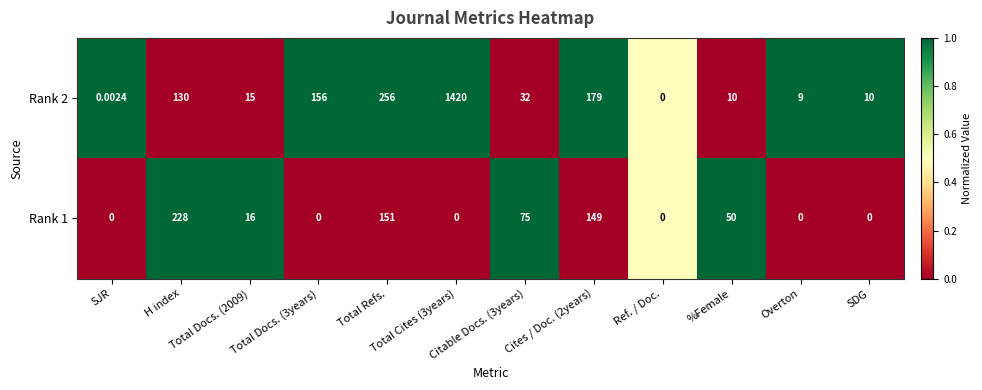

How many data points in Rank 2 are less than 32?

6